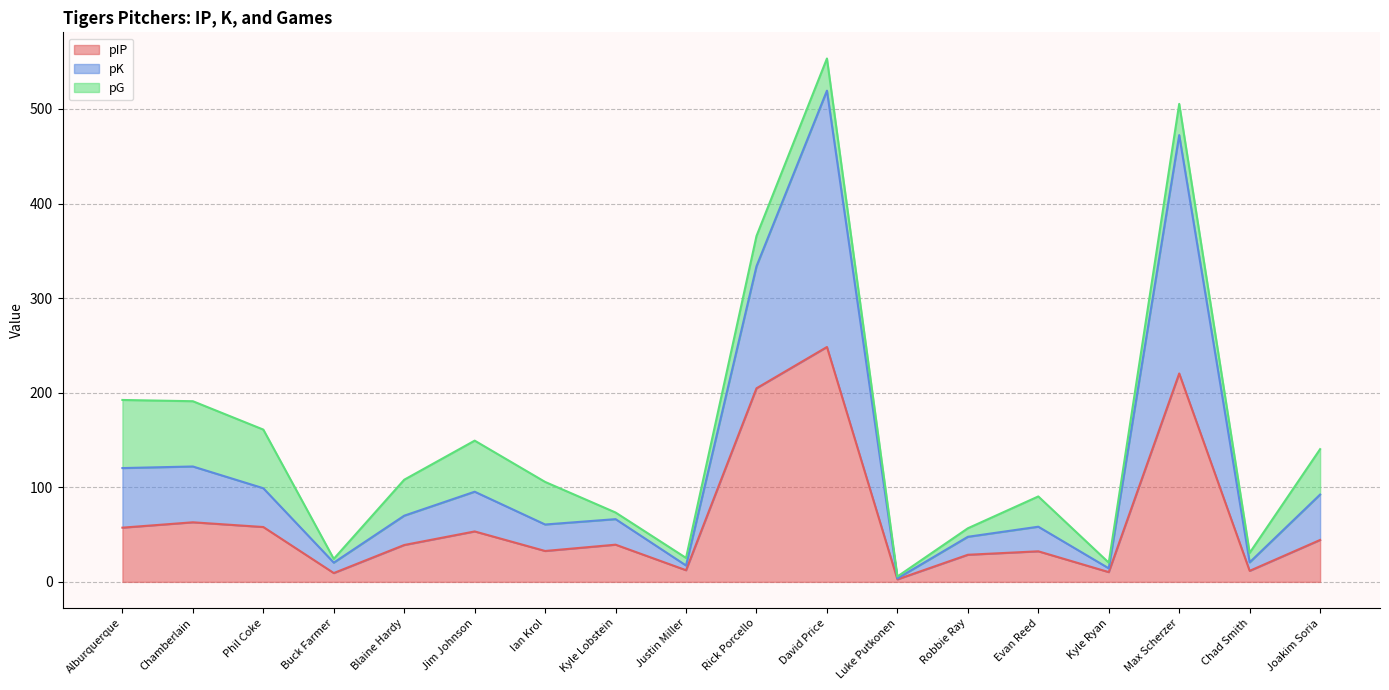

At which category is the sum across all series the highest?

David Price